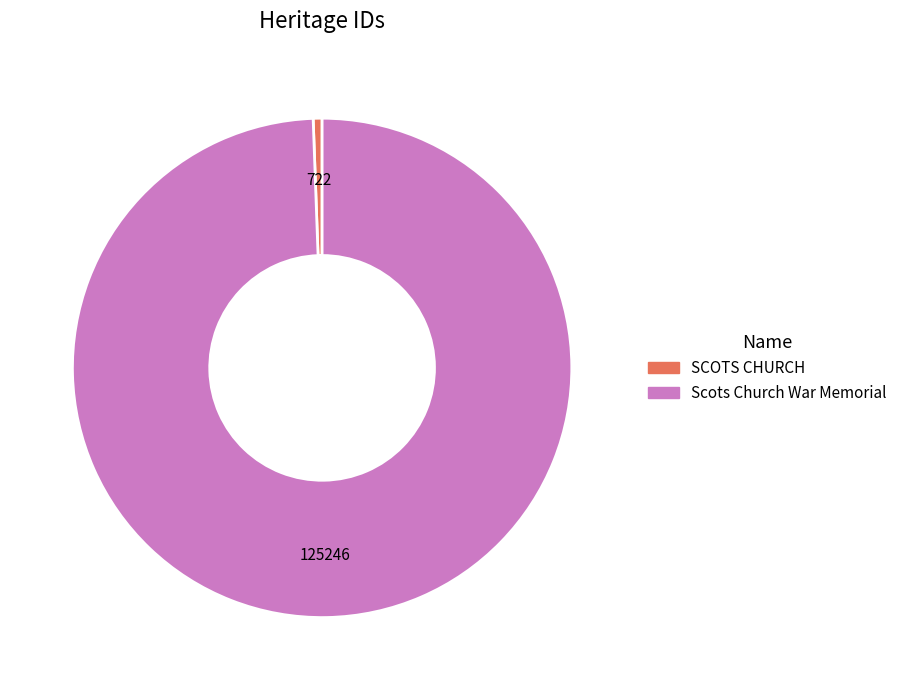

What is the smallest slice in the pie chart?

SCOTS CHURCH